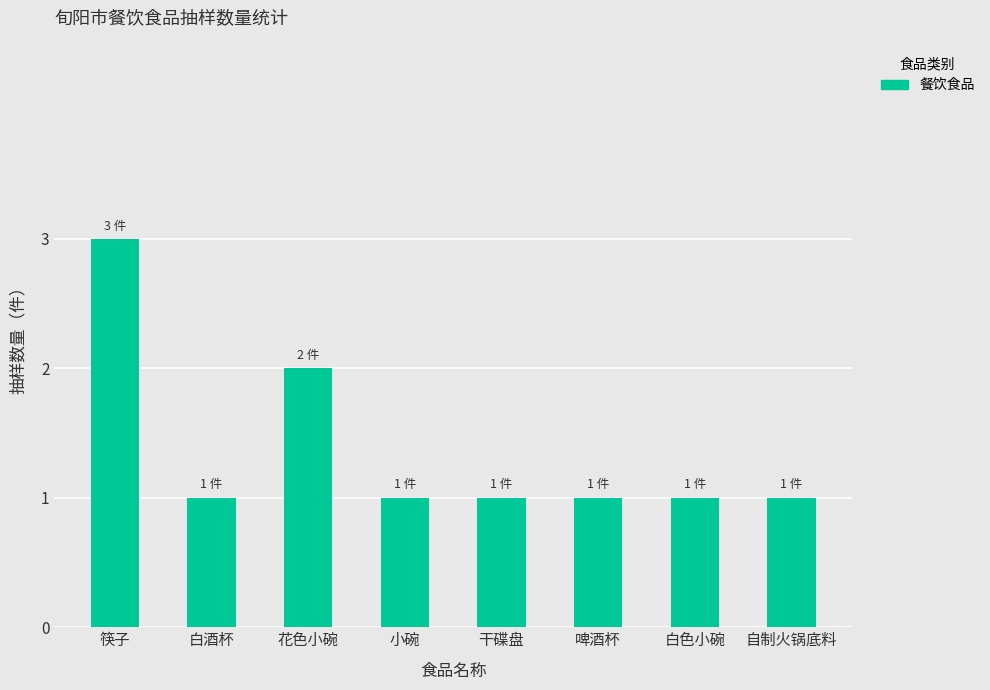

What is the sum of all values?

11